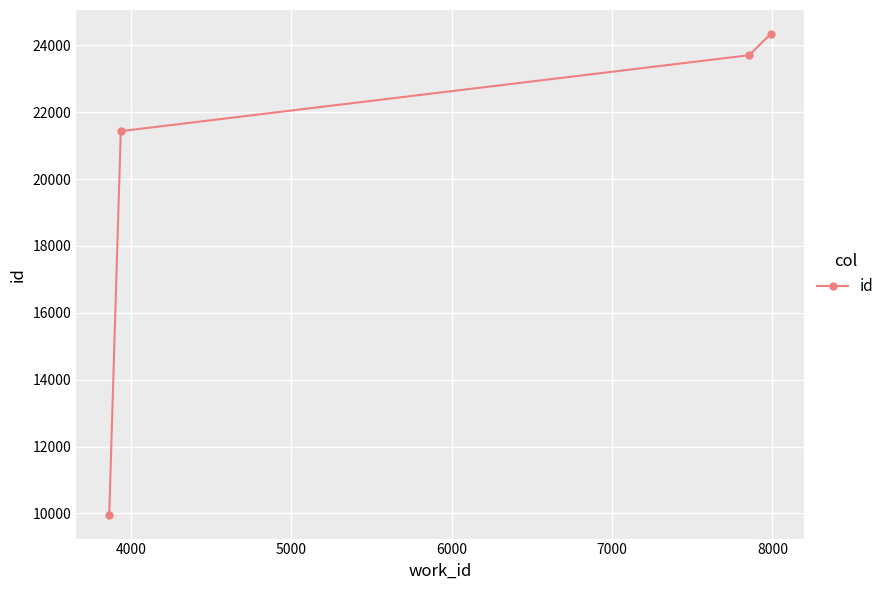

What is the sum of all values?

79437